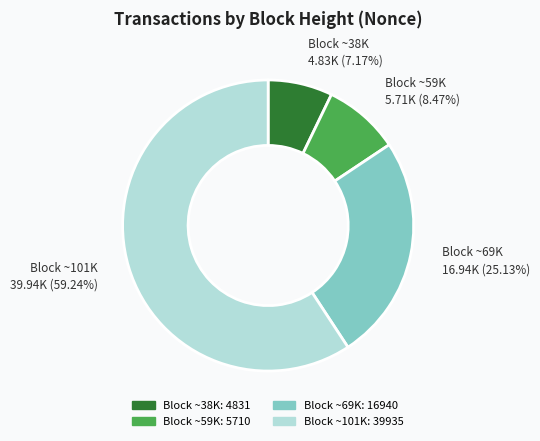

Is there any slice that represents more than half of the pie?

Yes